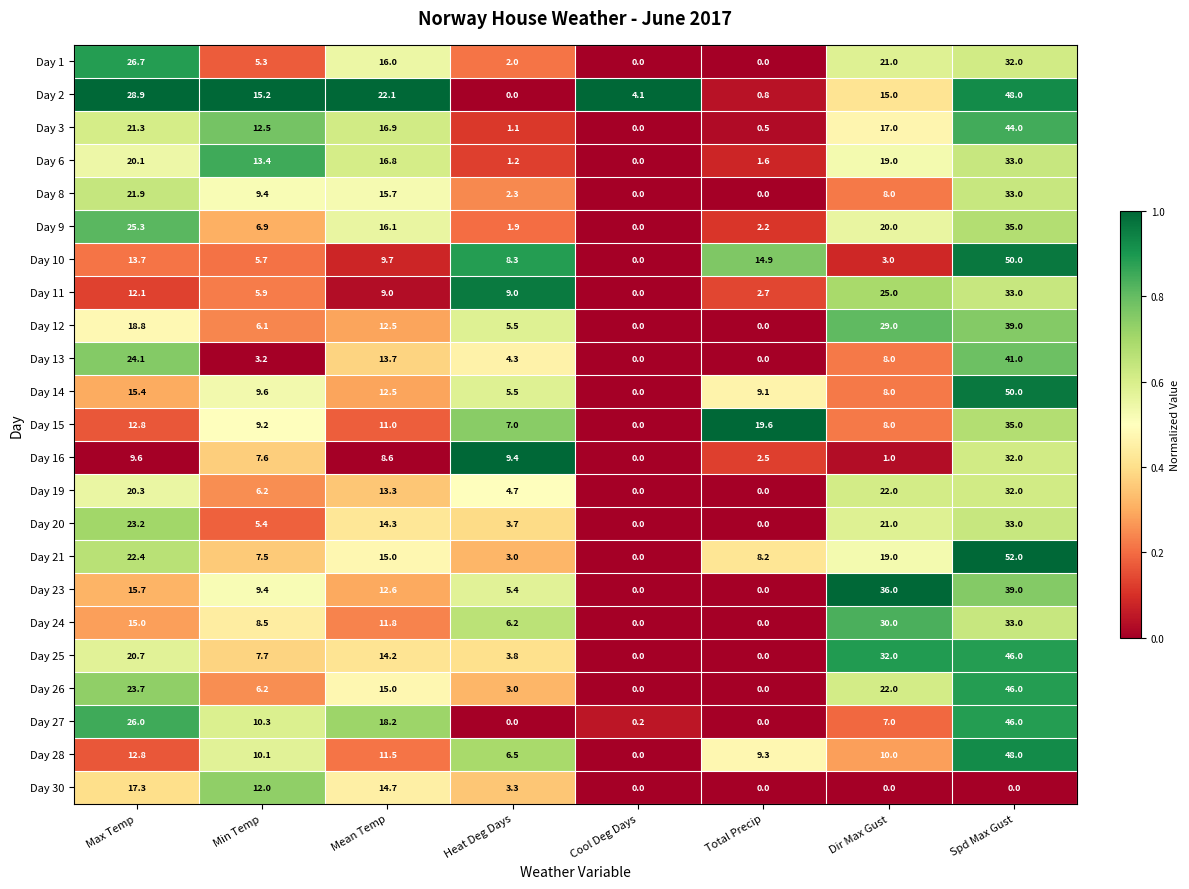

Which label corresponds to the largest value in the chart?

Spd Max Gust